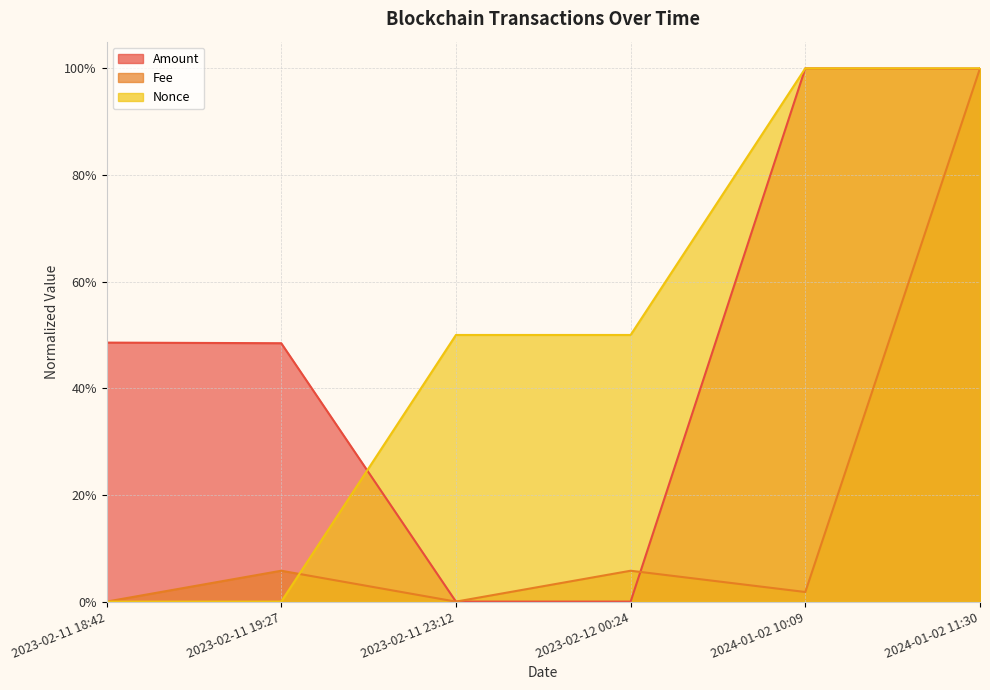

Between which two adjacent categories do Fee and Amount first intersect?

2023-02-11 23:12 and 2023-02-12 00:24